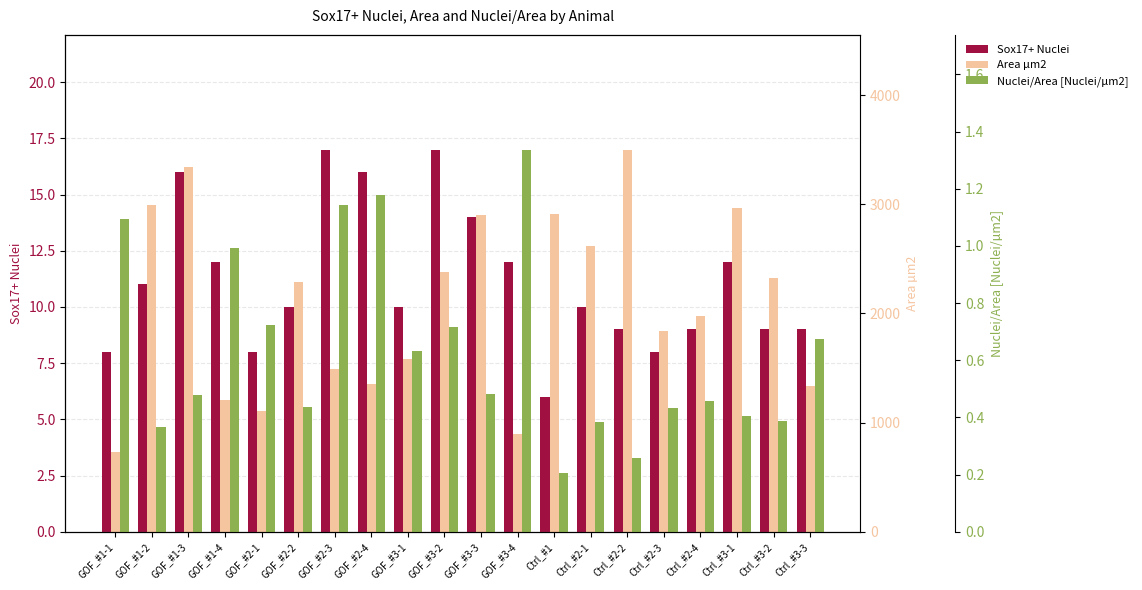

Rank the categories by Nuclei/Area [Nuclei/µm2] value from highest to lowest.

GOF_#3-4, GOF_#2-4, GOF_#2-3, GOF_#1-1, GOF_#1-4, GOF_#2-1, GOF_#3-2, Ctrl_#3-3, GOF_#3-1, GOF_#3-3, GOF_#1-3, Ctrl_#2-4, GOF_#2-2, Ctrl_#2-3, Ctrl_#3-1, Ctrl_#3-2, Ctrl_#2-1, GOF_#1-2, Ctrl_#2-2, Ctrl_#1